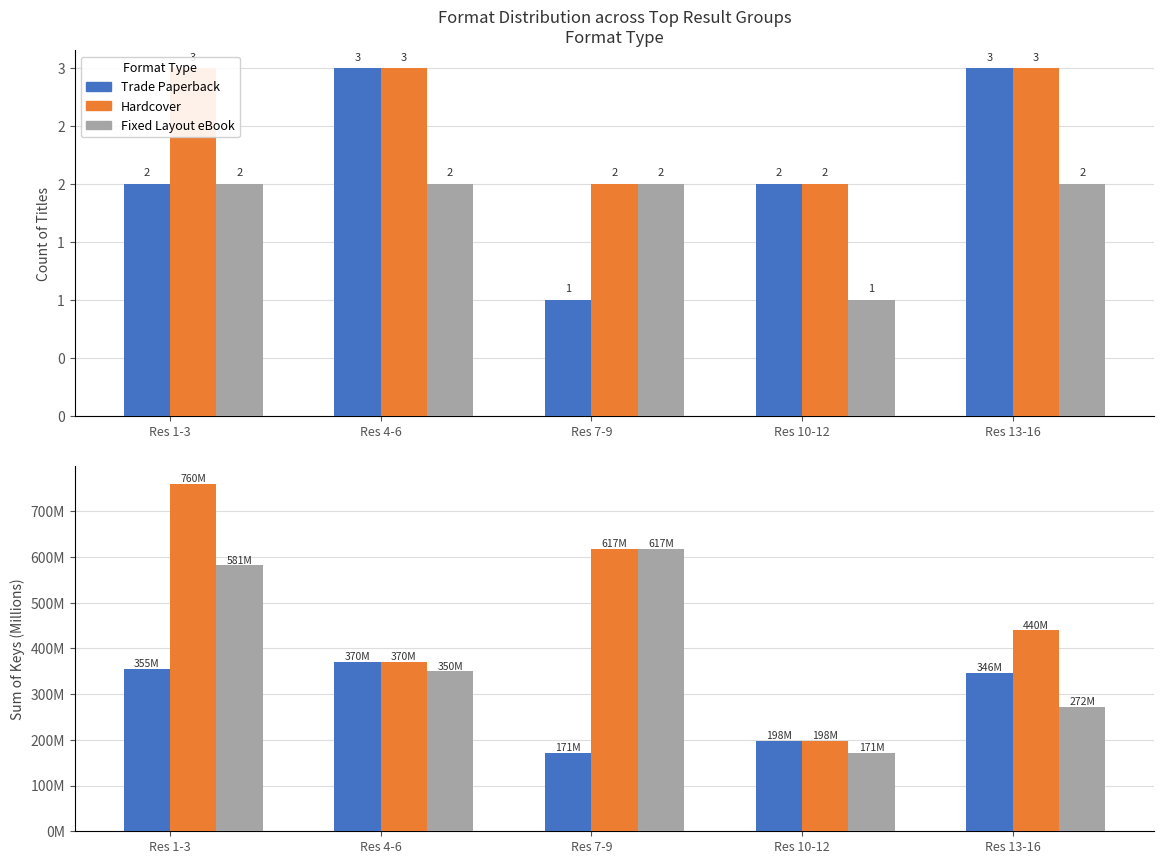

At which category is the sum across all series the highest?

Res 1-3